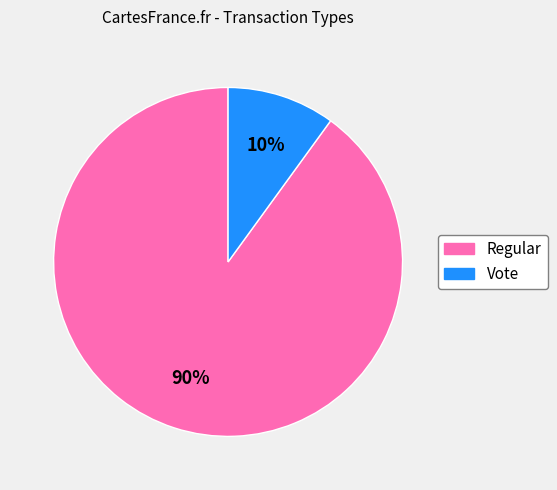

The Vote slice represents 1% of the pie. True or false?

False